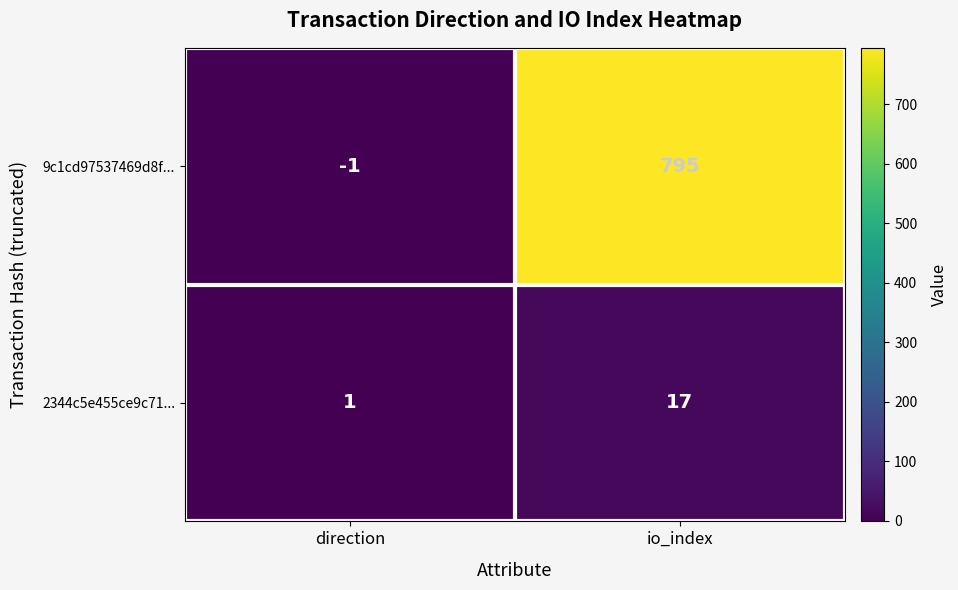

At which label is 2344c5e455ce9c71... closest to 9?

direction